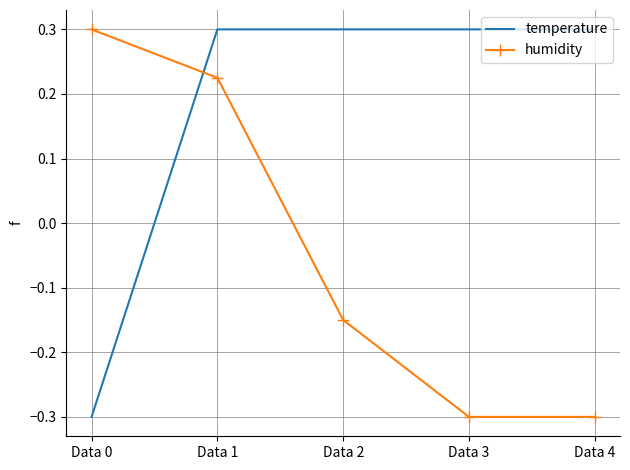

After their last crossing, which series has the higher values: humidity or temperature?

temperature